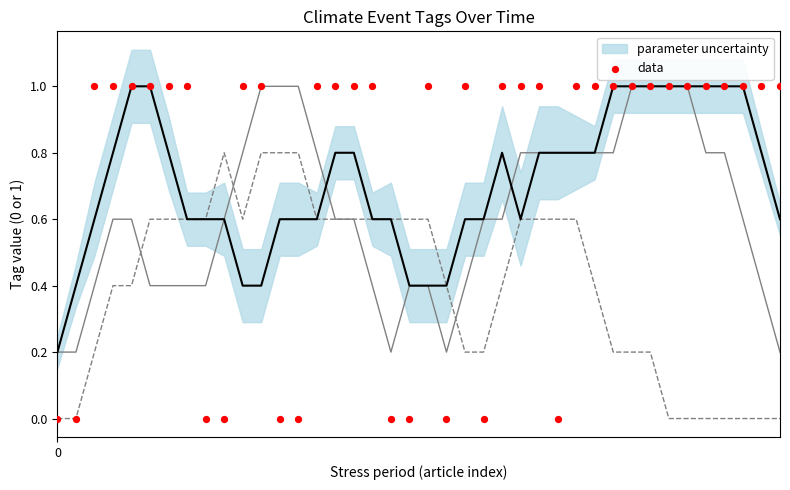

Which series has the largest total across all categories?

data